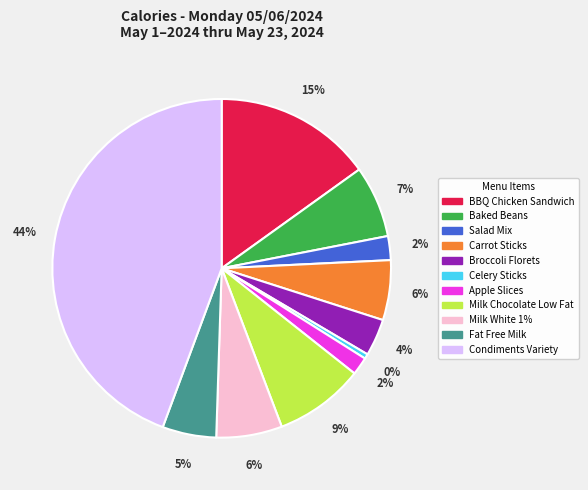

Which slice is the largest?

Condiments Variety